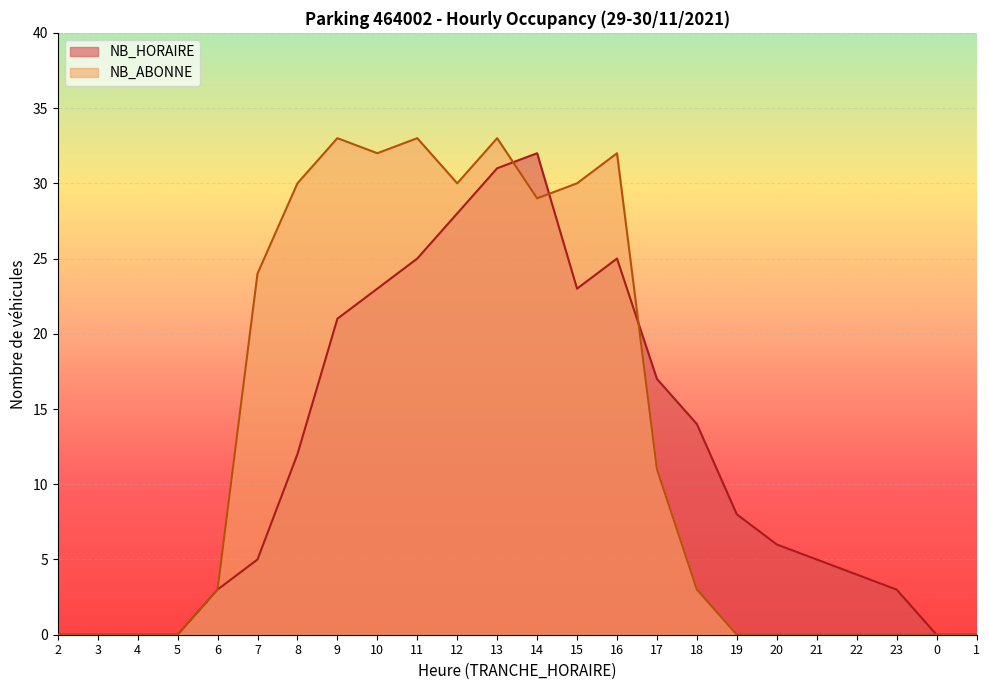

Rank the series by their maximum value, from lowest to highest.

NB_HORAIRE, NB_ABONNE